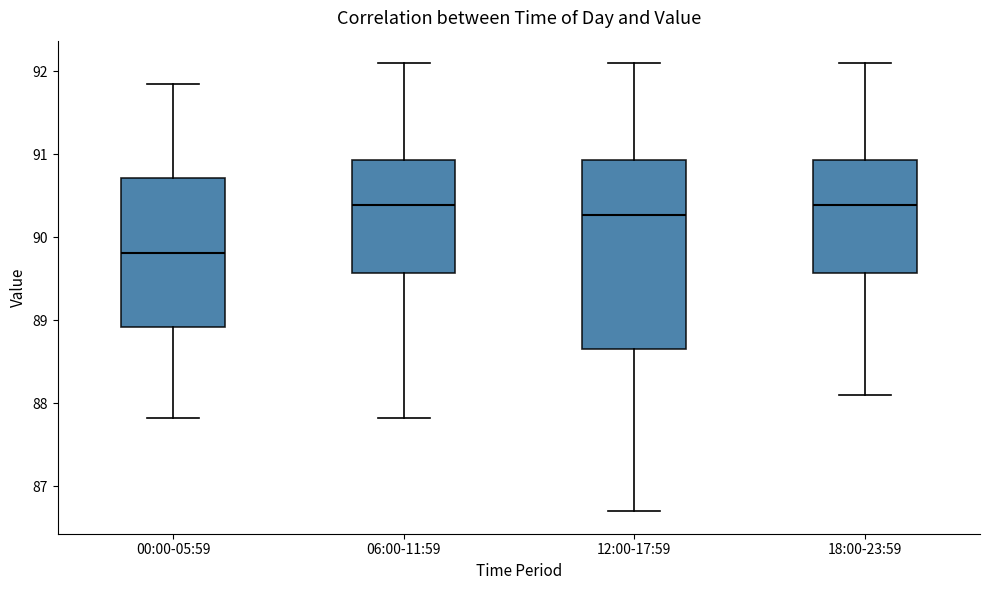

Reading left to right, transcribe this box plot: for each box, give where its median line is, the range the box spans, and where its two whiskers end, as read against the y-axis. The values are not printed on the chart, so give them approximately, as read against the axis.

00:00-05:59: median 89.8, box 88.9 to 90.7, whiskers 87.8 to 91.9
06:00-11:59: median 90.4, box 89.6 to 90.9, whiskers 87.8 to 92.1
12:00-17:59: median 90.3, box 88.7 to 90.9, whiskers 86.7 to 92.1
18:00-23:59: median 90.4, box 89.6 to 90.9, whiskers 88.1 to 92.1